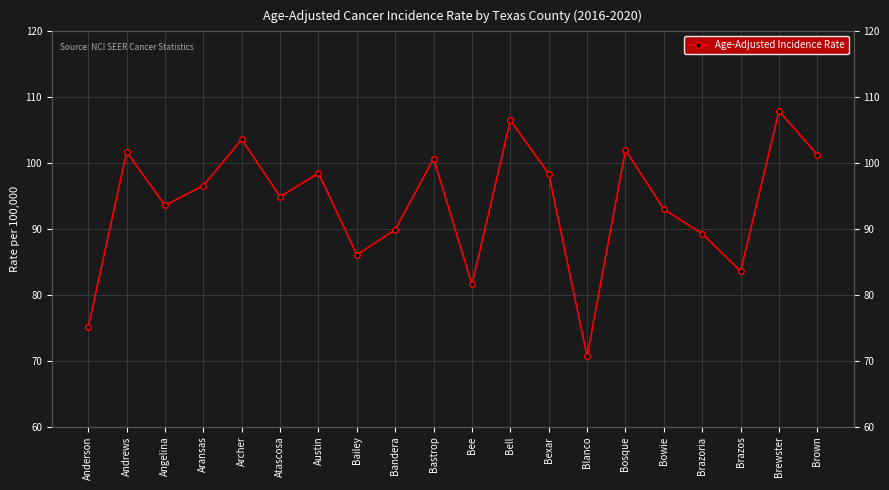

Is this an area chart (filled region under the line)?

No